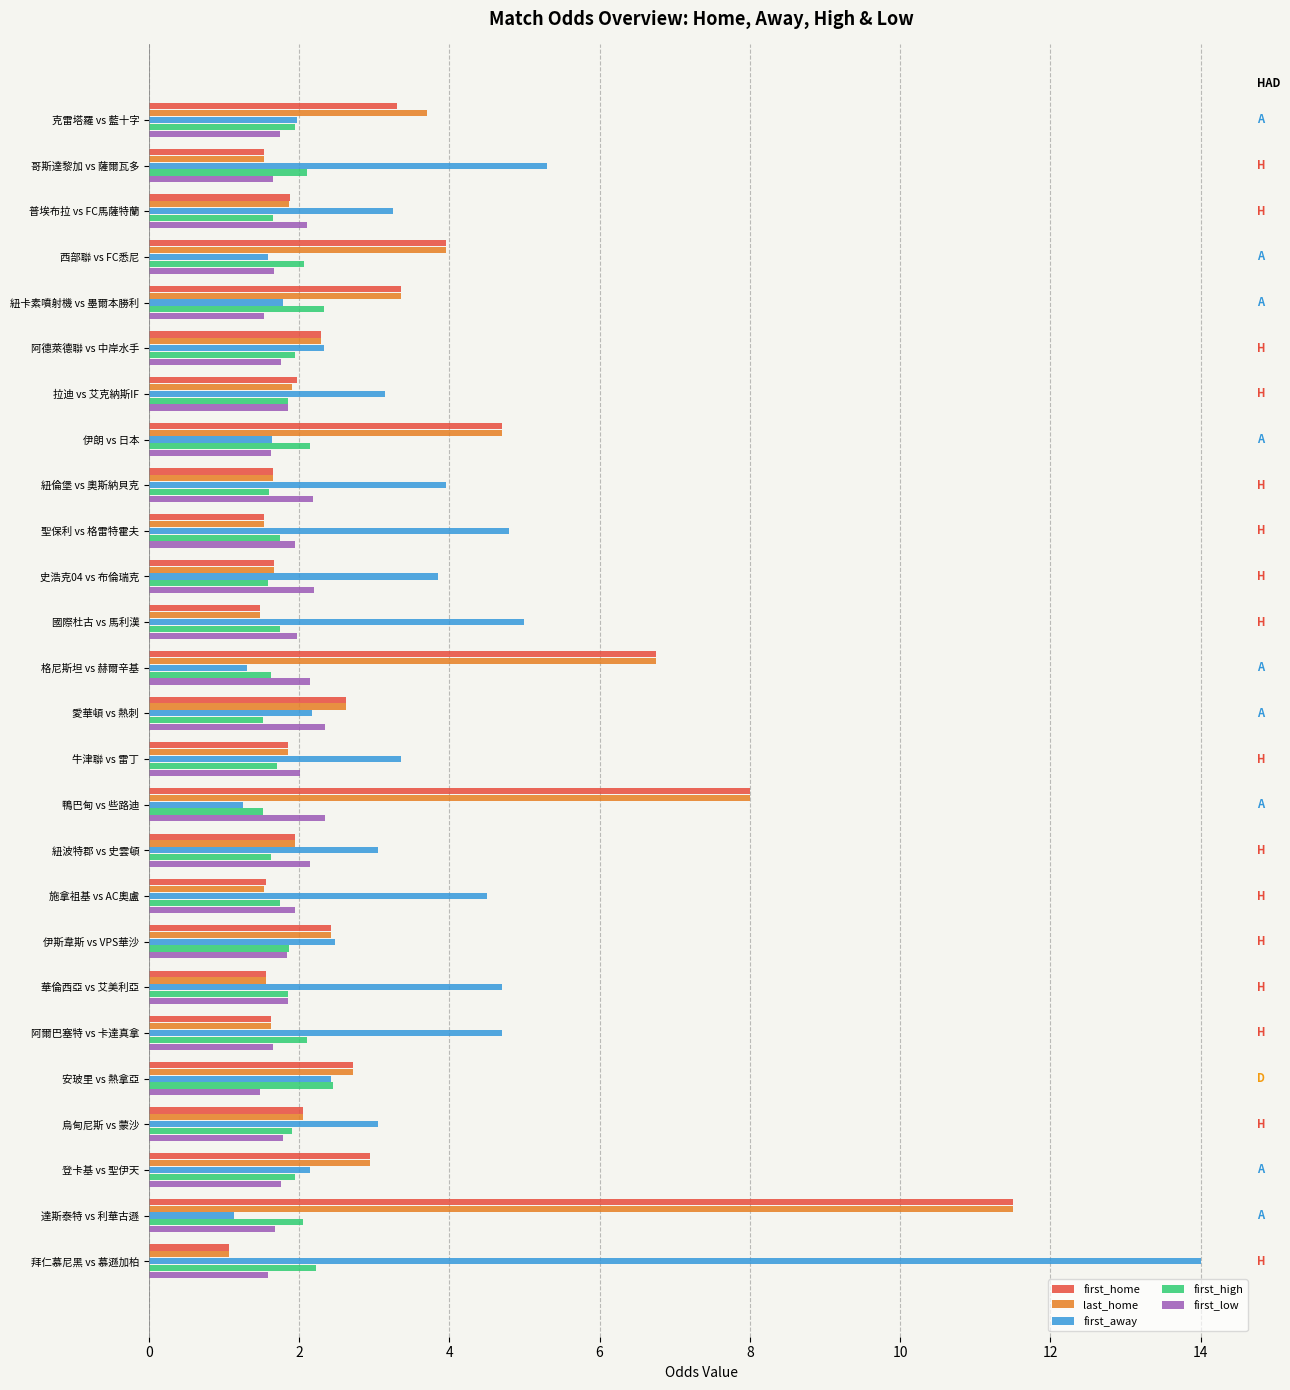

What is the difference between the first_away values at 施拿祖基 vs AC奧盧 and 安玻里 vs 熱拿亞?

2.1